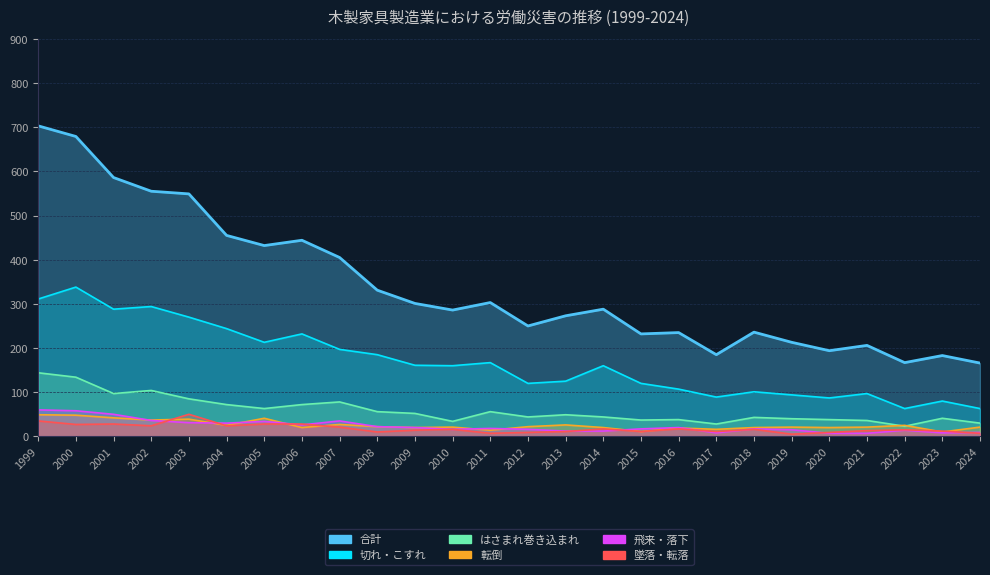

At which category does 飛来・落下 reach its first local valley?

2004